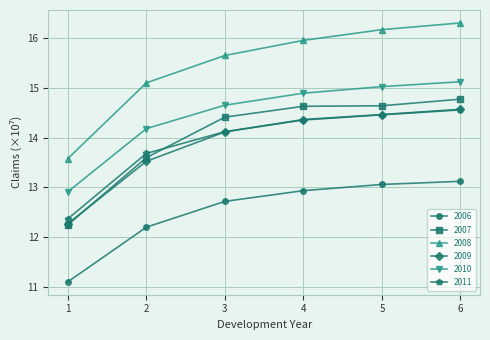

What is the sum of the 2007 values at 1 and 2?

25.8